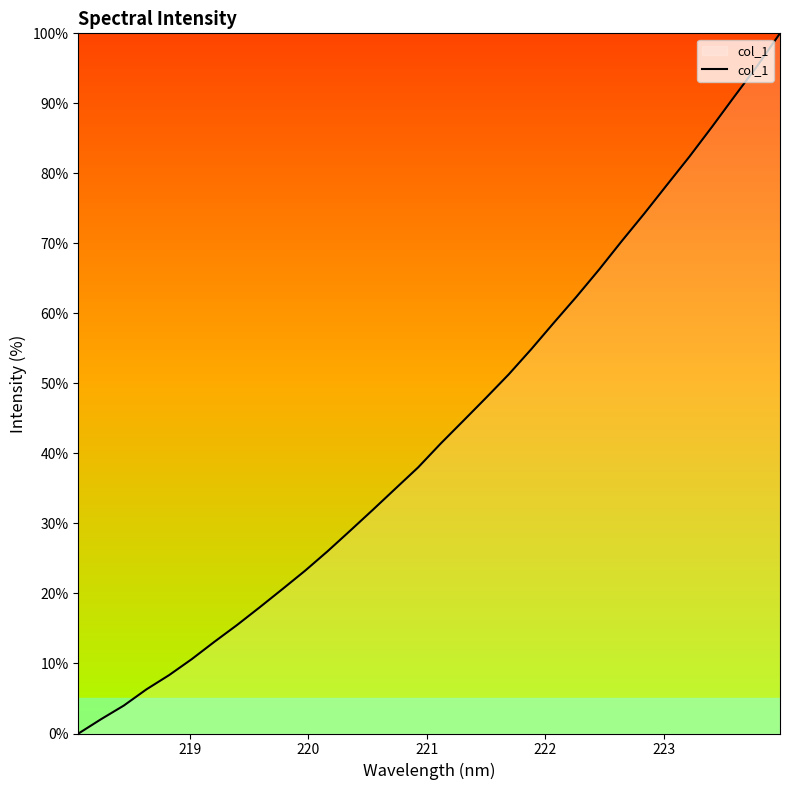

What is the greatest value displayed?

100.0